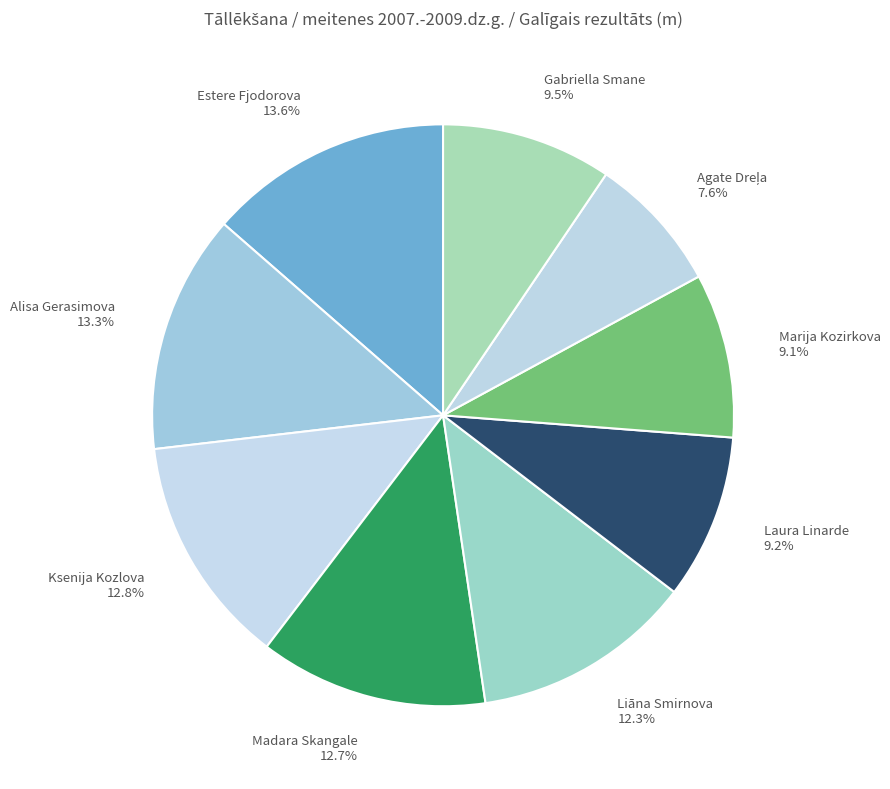

Does any single category account for the majority?

No